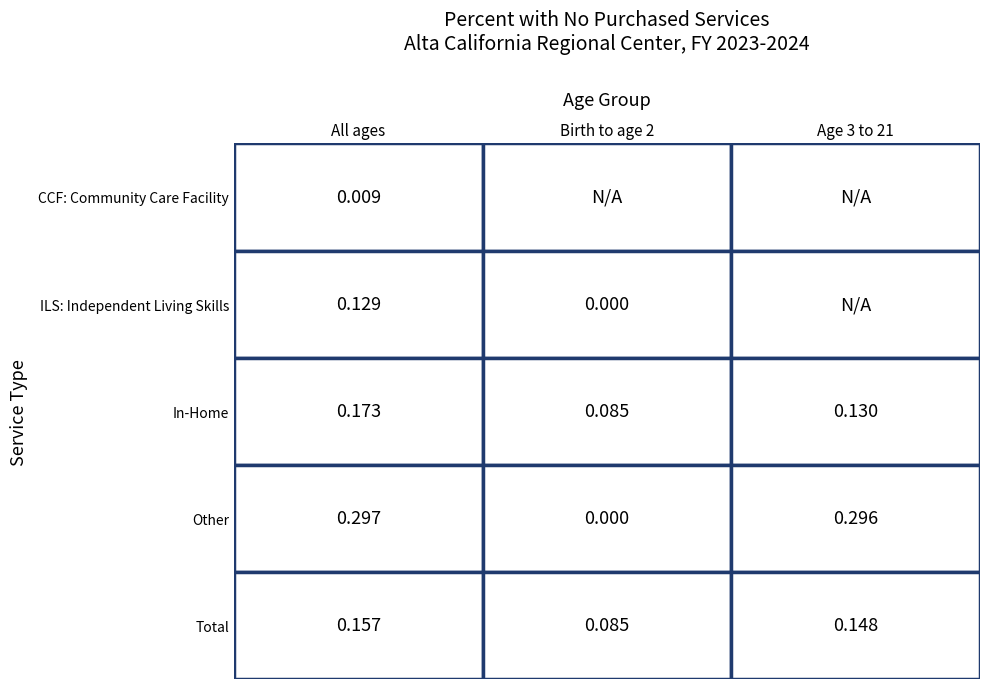

Count the In-Home values in the range 0 to 1.

3